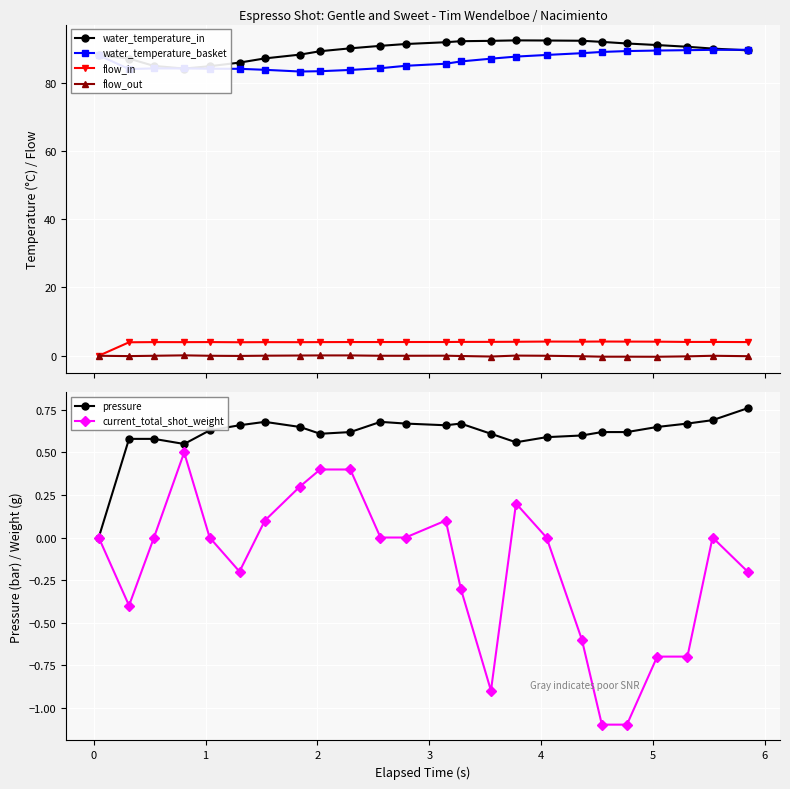

True or false: flow_in and current_total_shot_weight cross at least once.

False